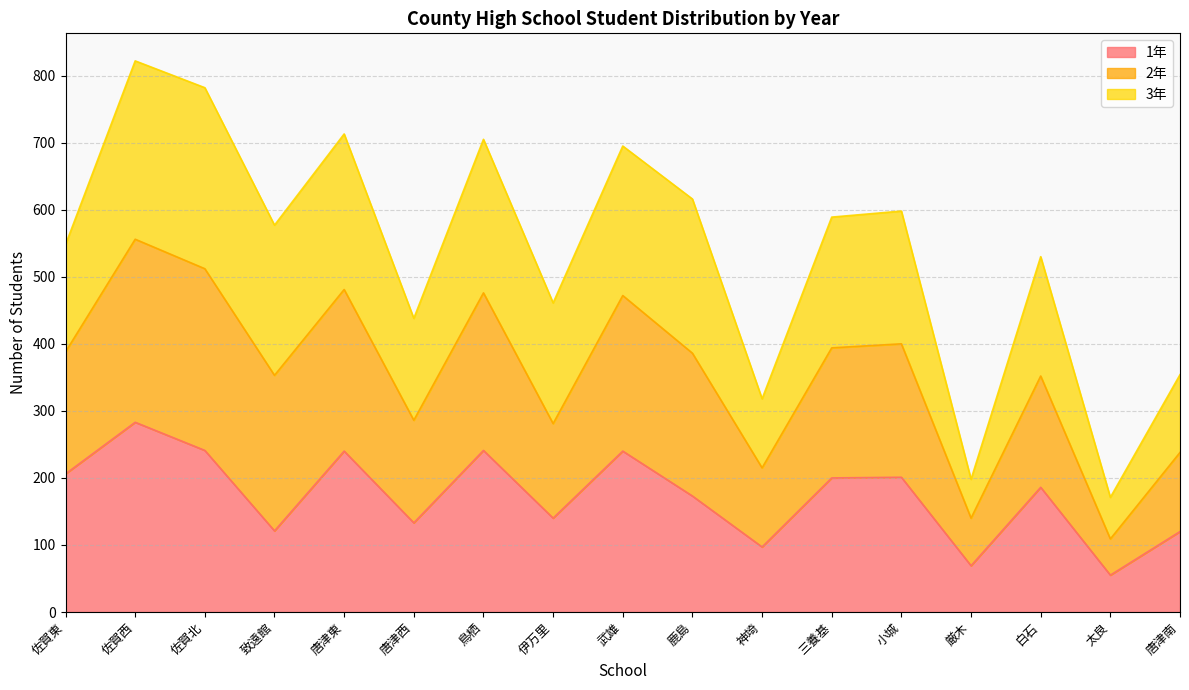

How many lines are shown in the chart?

3